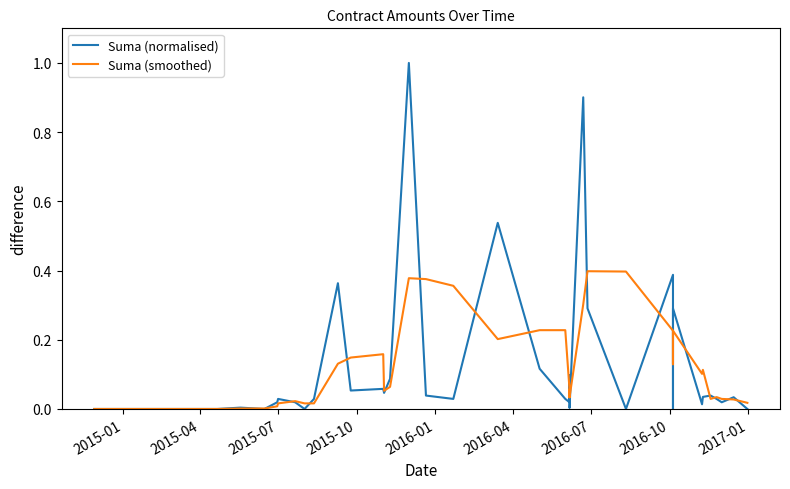

True or false: Suma (normalised) has more than 0 interior local peaks.

True